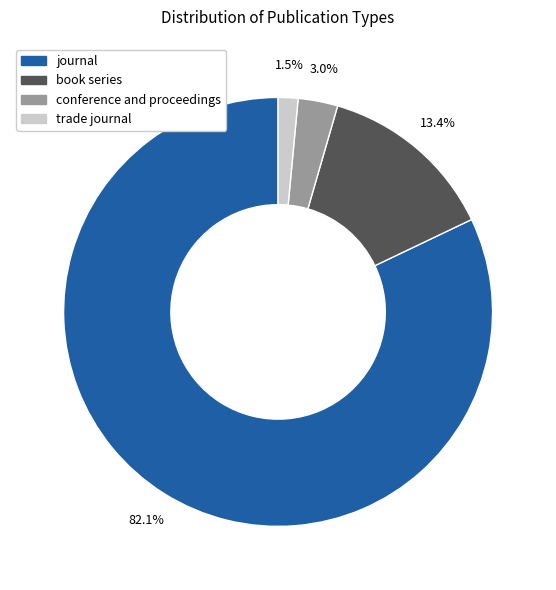

To the nearest percent, what portion does conference and proceedings represent?

3%